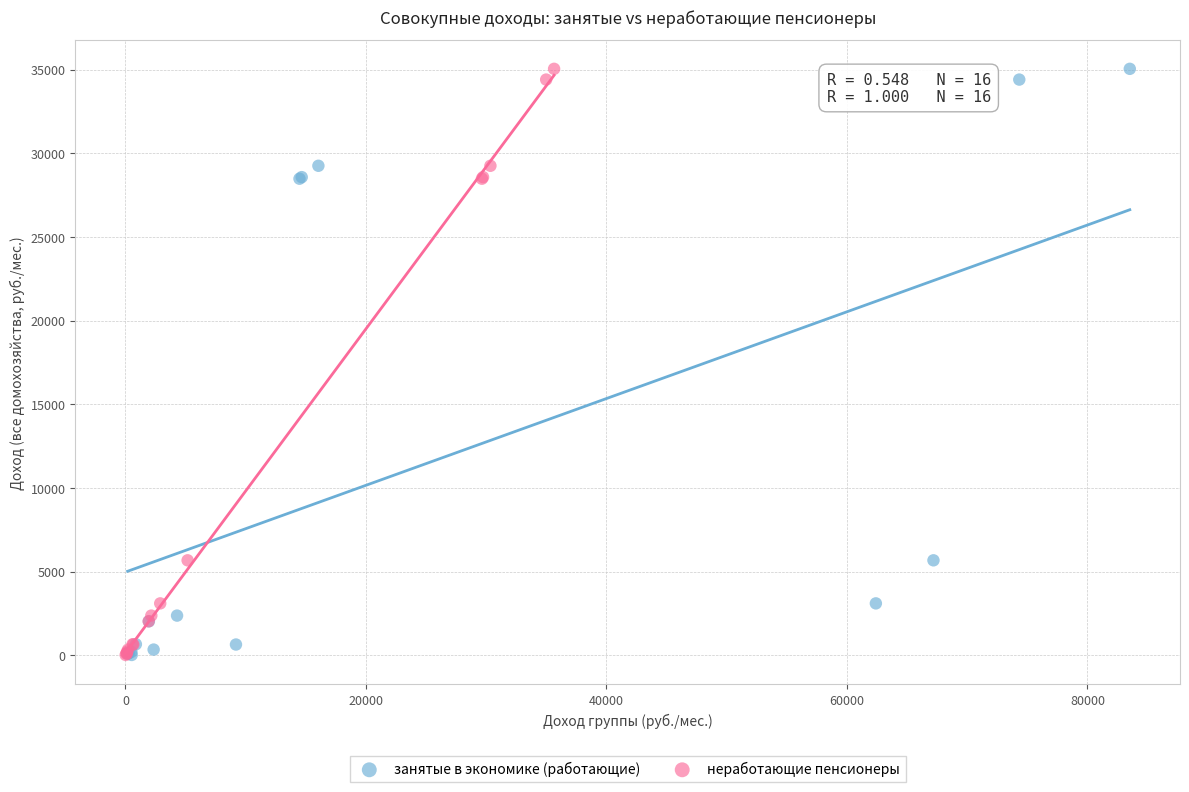

What are all the series names shown in the legend?

занятые в экономике (работающие), неработающие пенсионеры